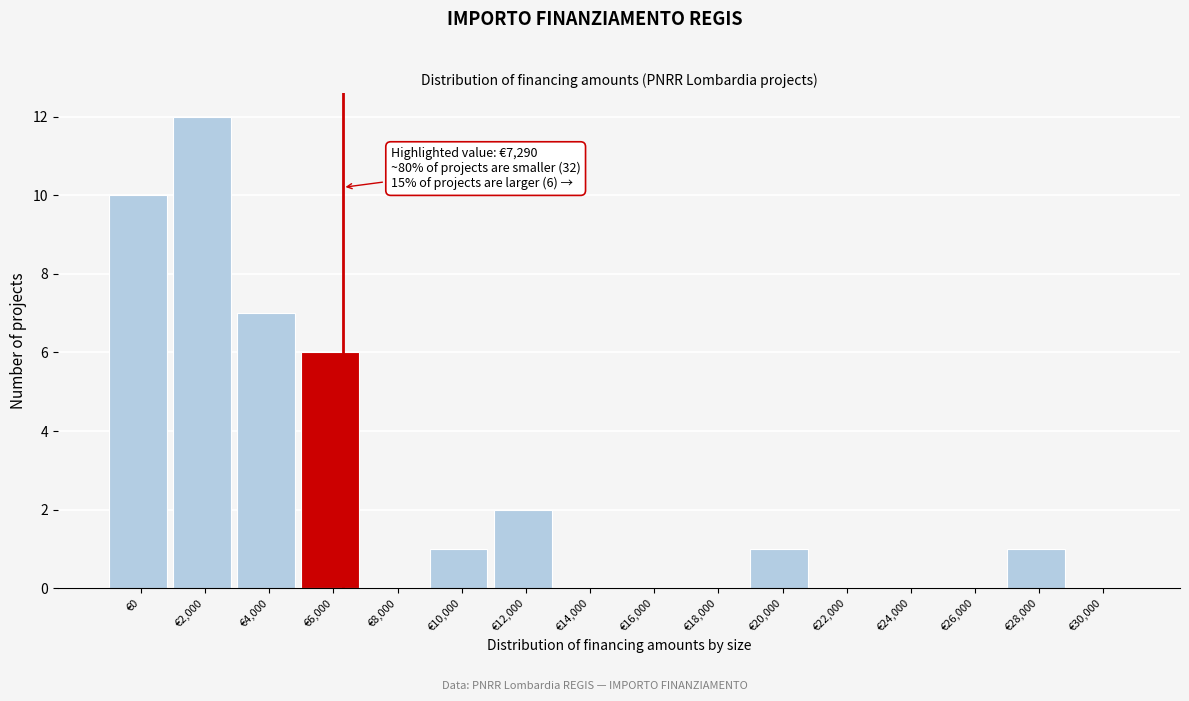

Reading left to right, list all the values displayed in this chart.

€0=10	€2,000=12	€4,000=7	€6,000=6	€8,000=0	€10,000=1	€12,000=2	€14,000=0	€16,000=0	€18,000=0	€20,000=1	€22,000=0	€24,000=0	€26,000=0	€28,000=1	€30,000=0